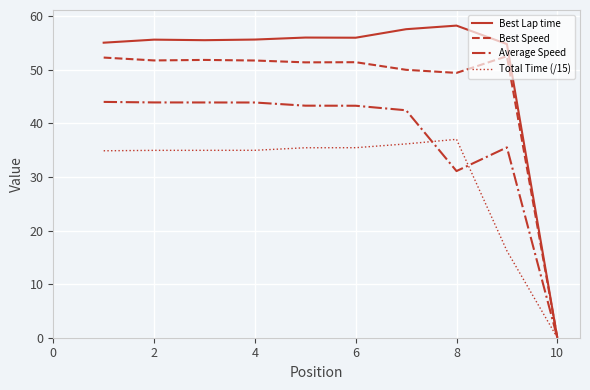

Is this an area chart (filled region under the line)?

No